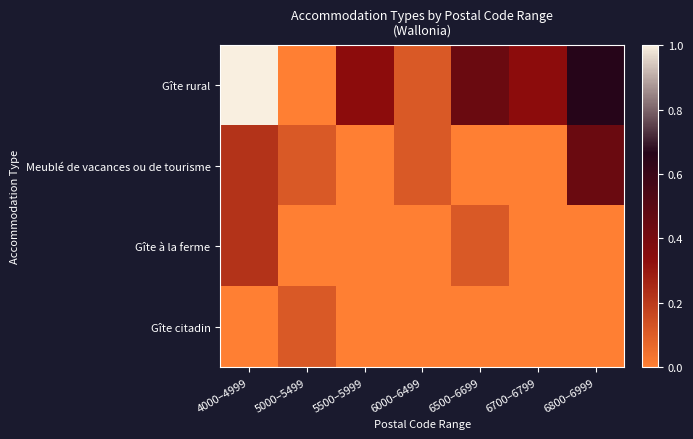

Which series has the widest spread of values?

Gîte rural